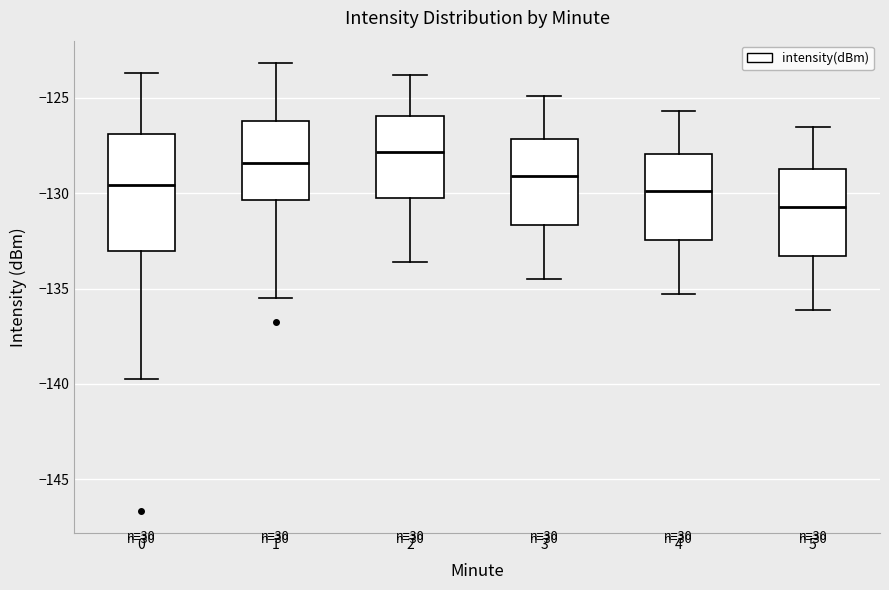

Reading left to right, transcribe this box plot: for each box, give where its median line is, the range the box spans, and where its two whiskers end, as read against the y-axis. The values are not printed on the chart, so give them approximately, as read against the axis.

0: median -129.5, box -133.0 to -127.0, whiskers -139.5 to -123.5
1: median -128.5, box -130.5 to -126.0, whiskers -135.5 to -123.0
2: median -128.0, box -130.0 to -126.0, whiskers -133.5 to -124.0
3: median -129.0, box -131.5 to -127.0, whiskers -134.5 to -125.0
4: median -130.0, box -132.5 to -128.0, whiskers -135.5 to -125.5
5: median -130.5, box -133.5 to -128.5, whiskers -136.0 to -126.5